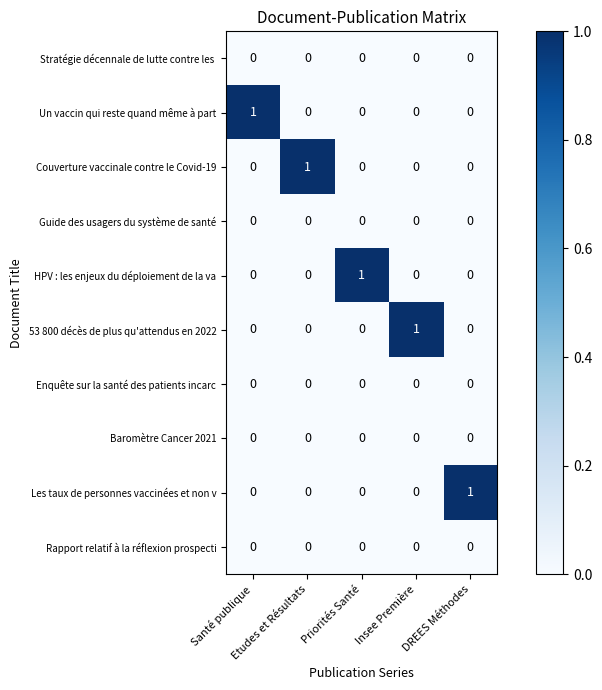

How many HPV : les enjeux du déploiement de la va values are between 0 and 1?

5